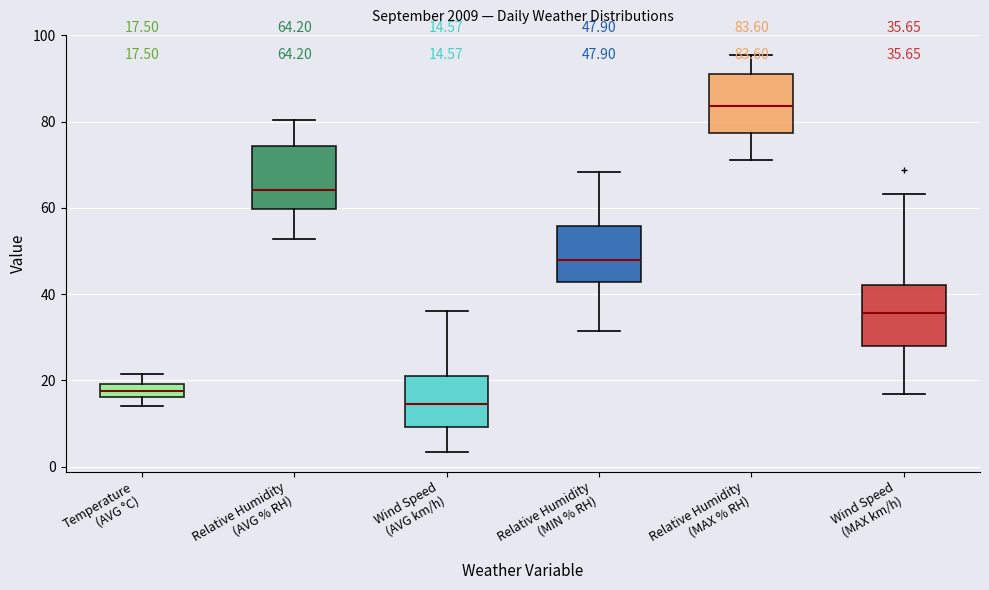

Which box's median line is the lowest?

Wind Speed (AVG km/h)